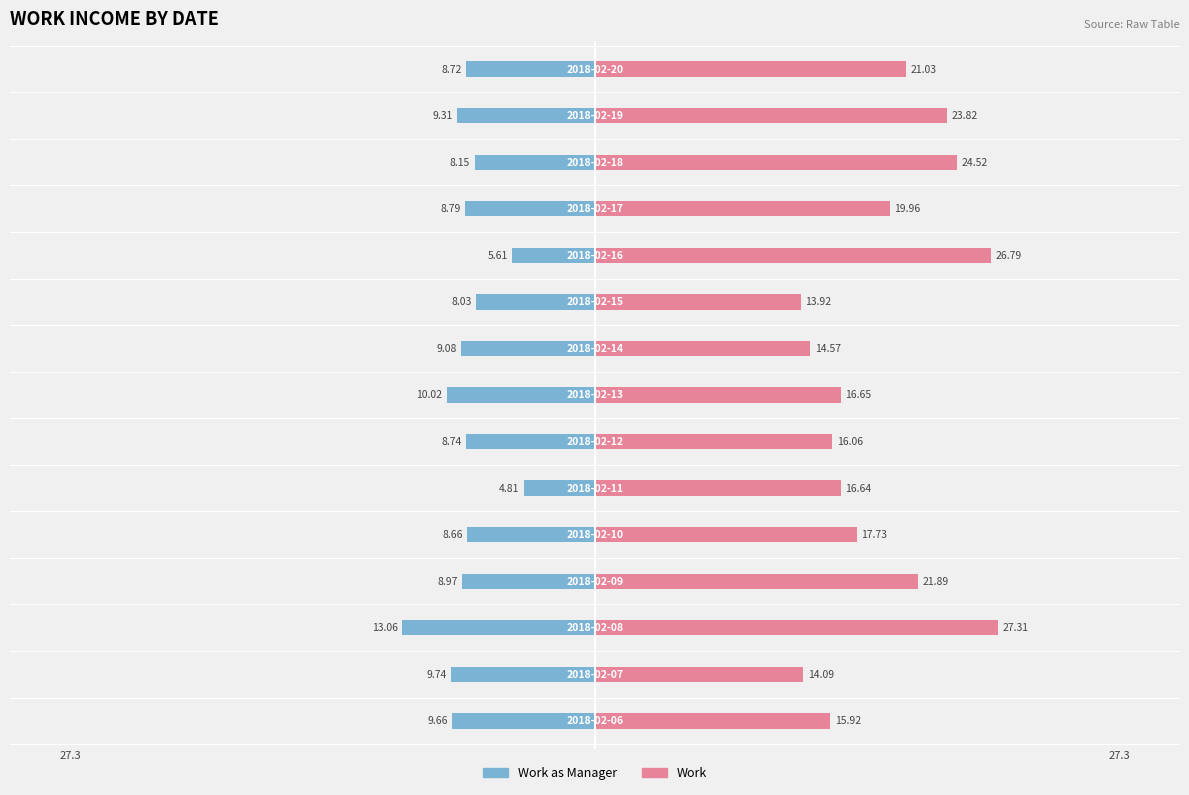

What is the minimum value for Work?

13.9